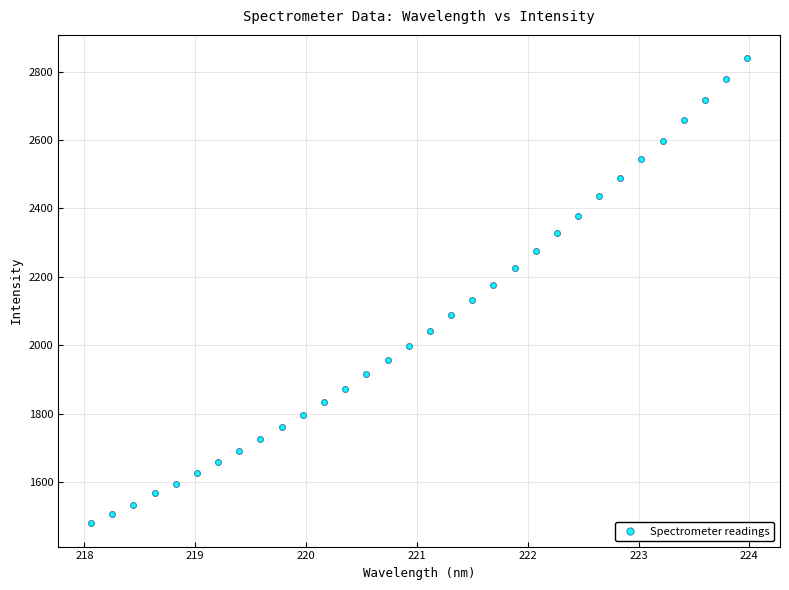

What is the range of X values (max minus min)?

5.9